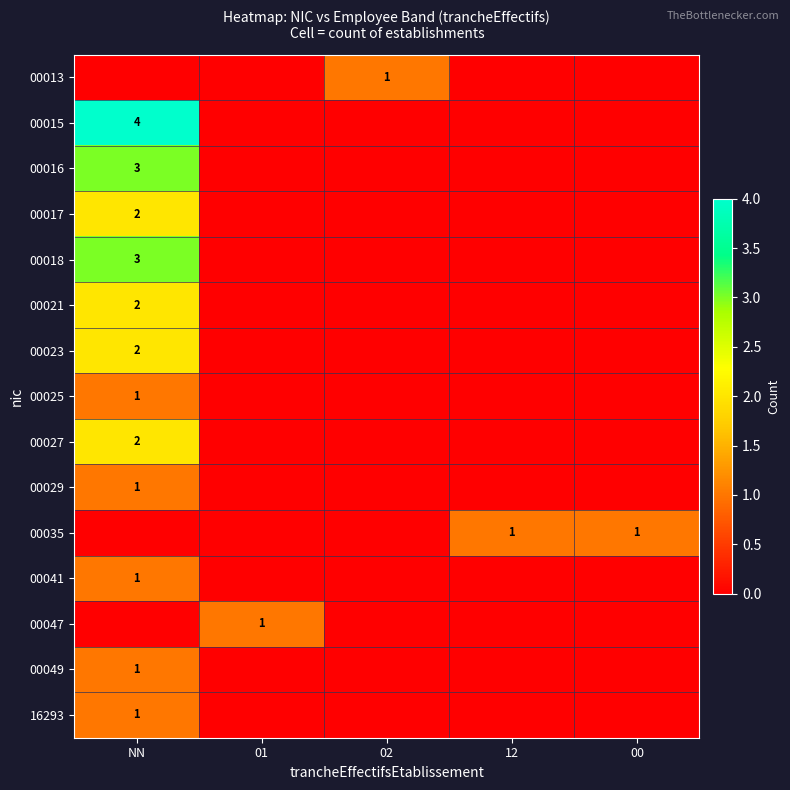

How many values in the 00029 series exceed 0?

1